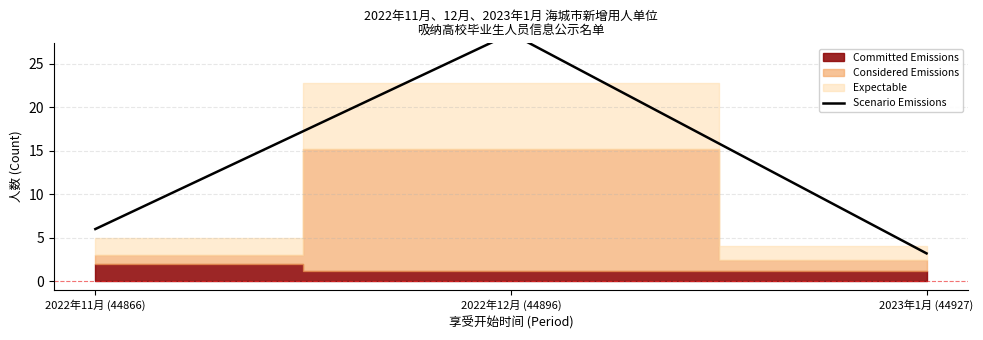

At which label is the value closest to 15?

2022年11月 (44866)